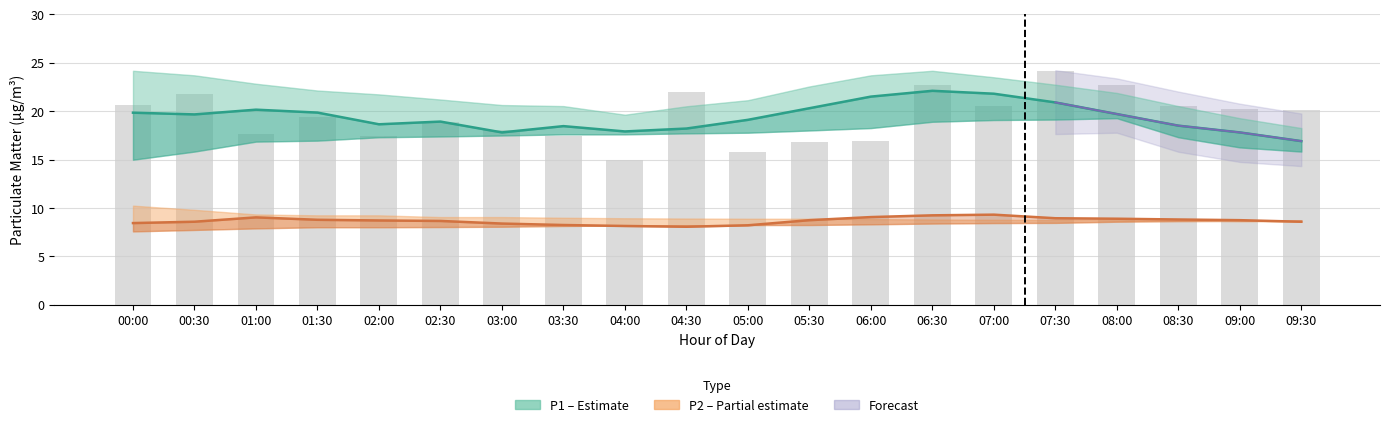

Is it true that P2 (PM2.5) equals 8.7 at 09:00?

True